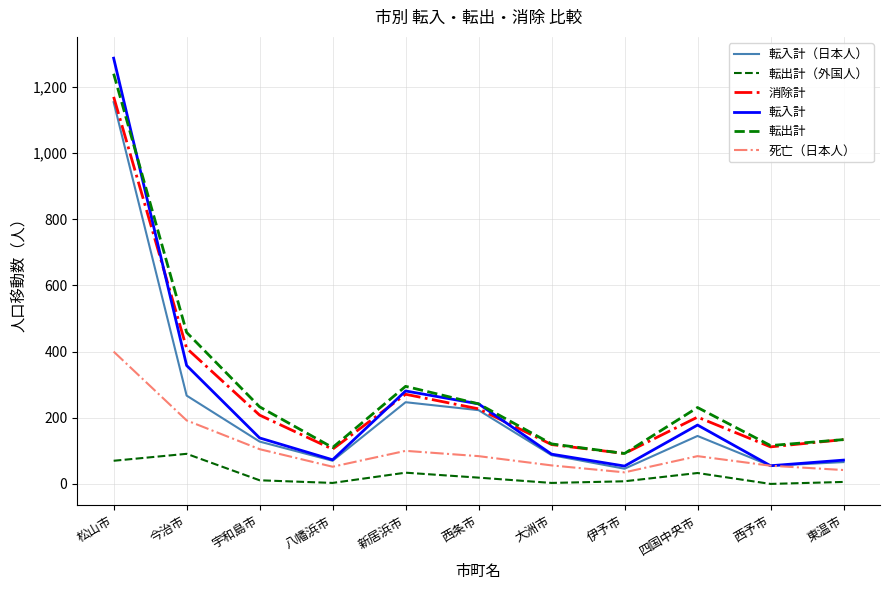

Which has a higher value, 東温市 or 今治市?

今治市